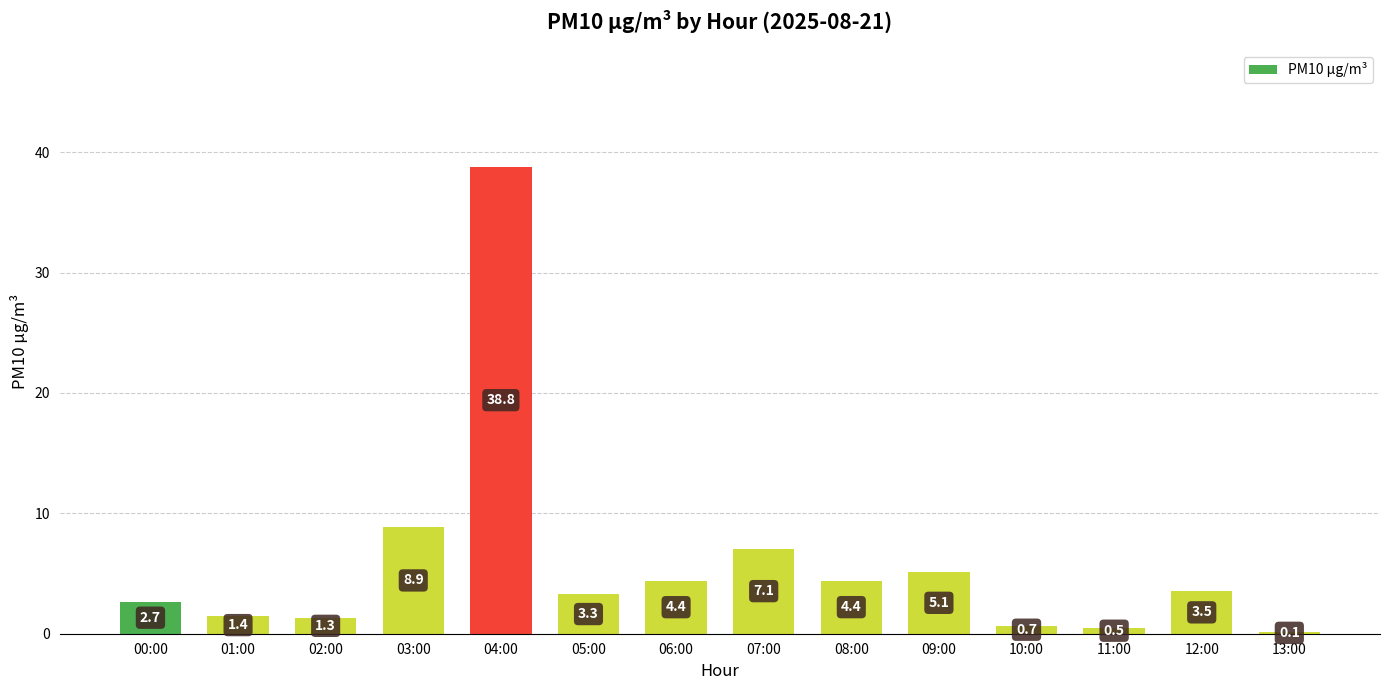

How many data points are less than 3?

6